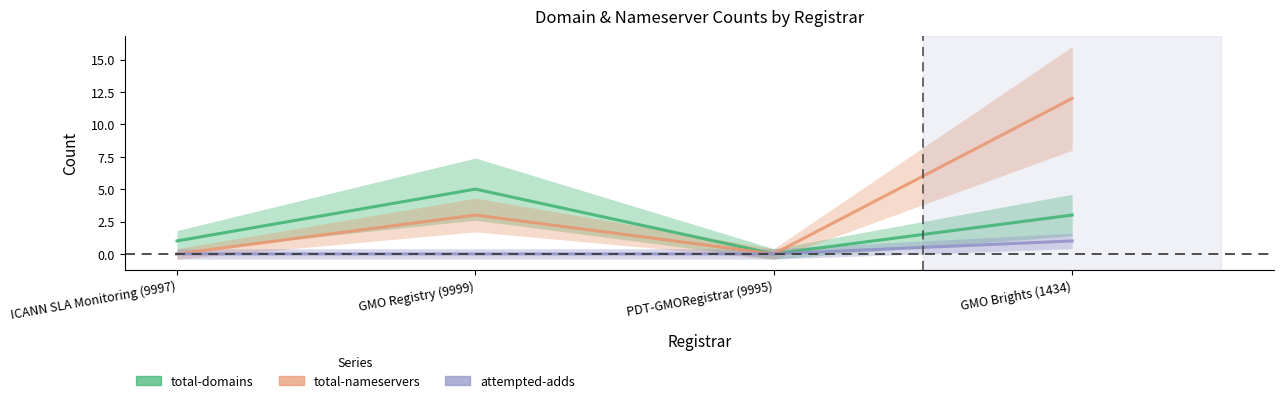

Which series has the widest spread of values?

total-nameservers